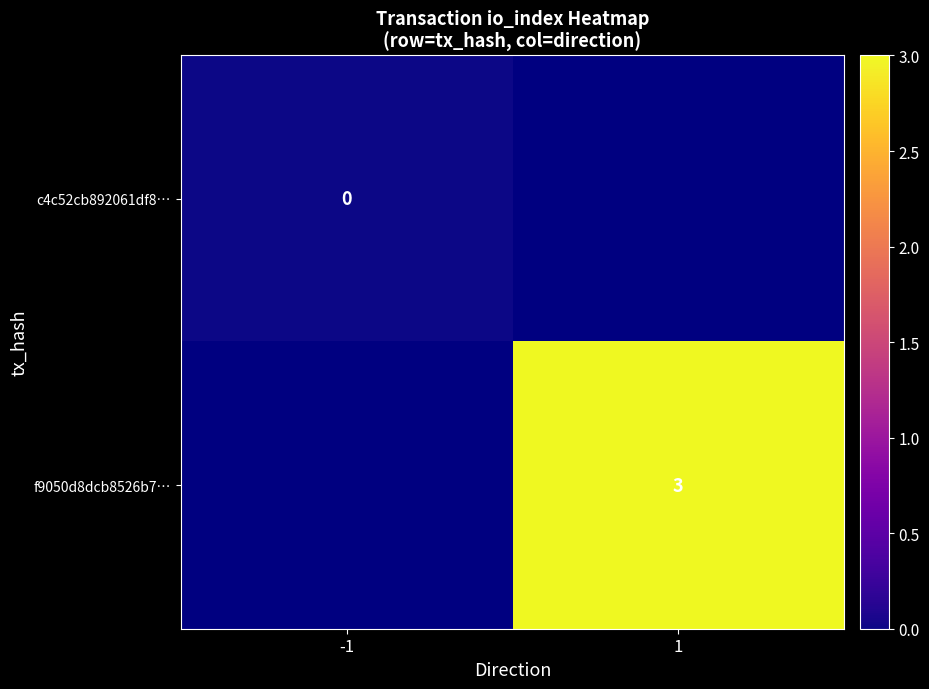

Is the value of f9050d8dcb8526b7… at 1 greater than the value of c4c52cb892061df8… at -1?

Yes